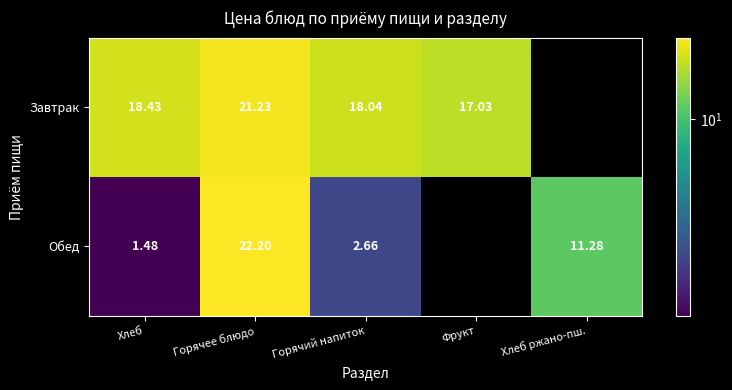

Count the number of categories in the chart.

5